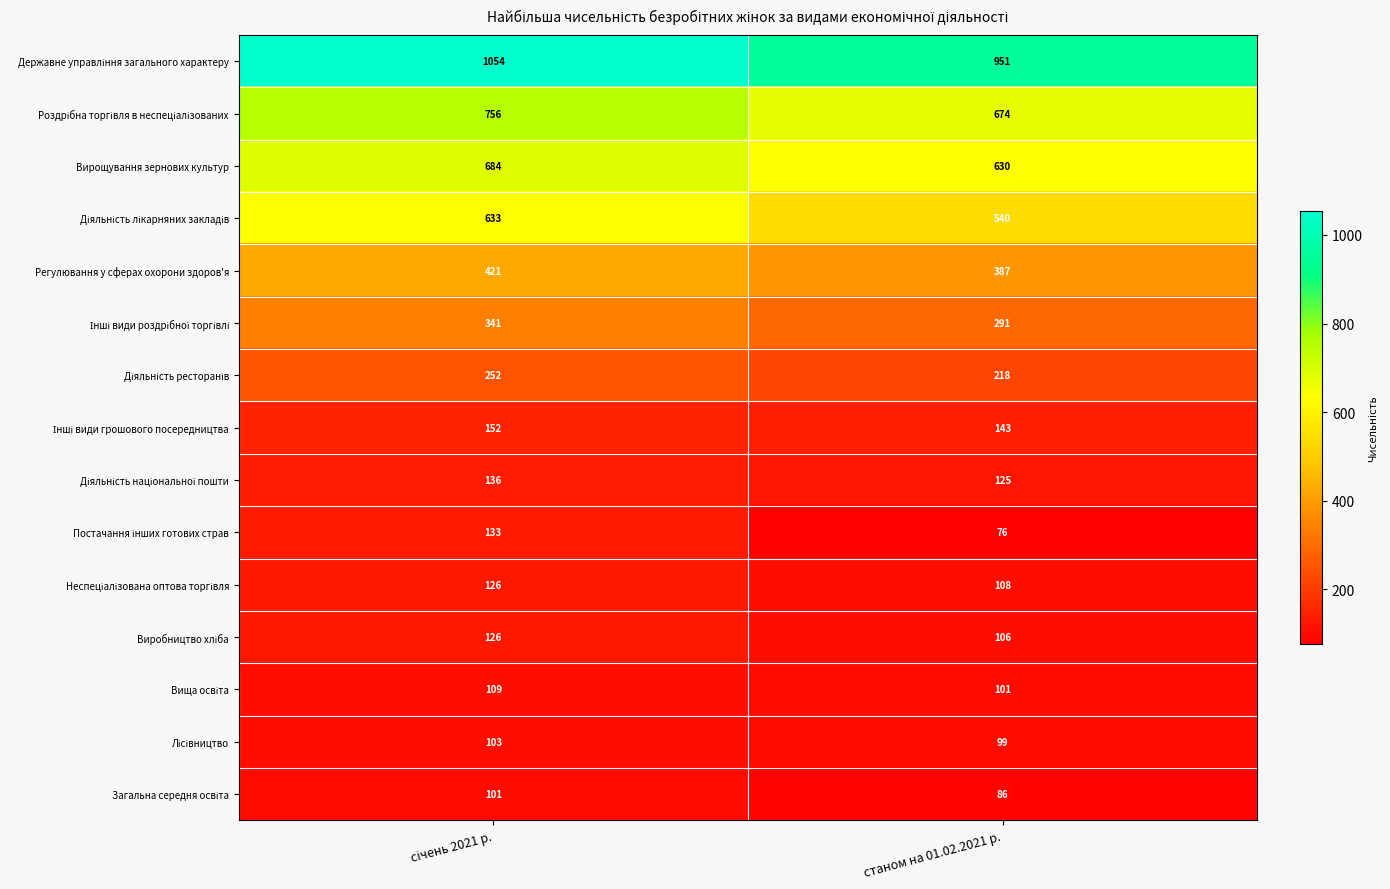

At which category does the chart reach its minimum across all series?

станом на 01.02.2021 р.